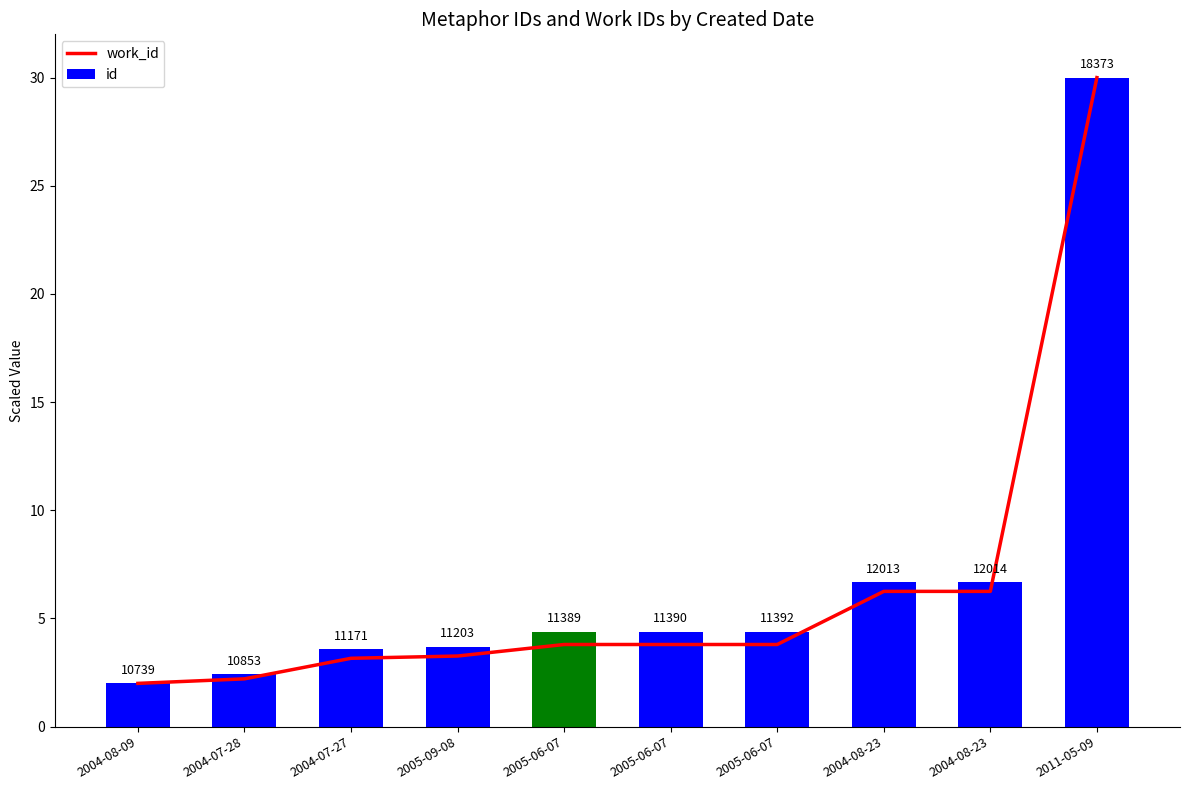

True or false: id has a value of 8.6 at 2011-05-09.

False